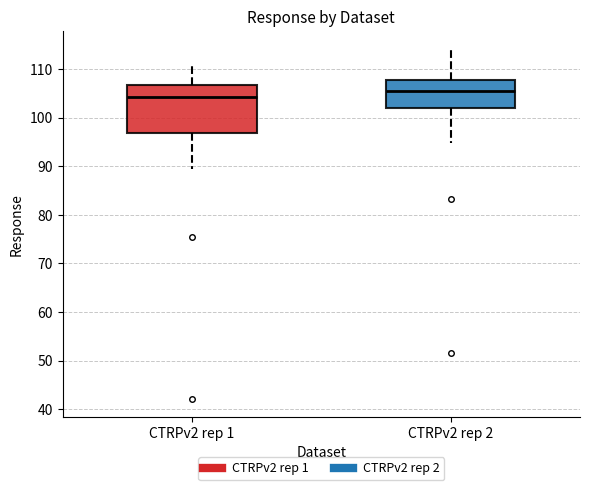

Reading left to right, read every box against the y-axis: the position of its median line, the range the box covers, and the ends of its whiskers. The values are not printed on the chart, so give them approximately, as read against the axis.

CTRPv2 rep 1: median 104, box 97 to 107, whiskers 89 to 111
CTRPv2 rep 2: median 105, box 102 to 108, whiskers 95 to 114